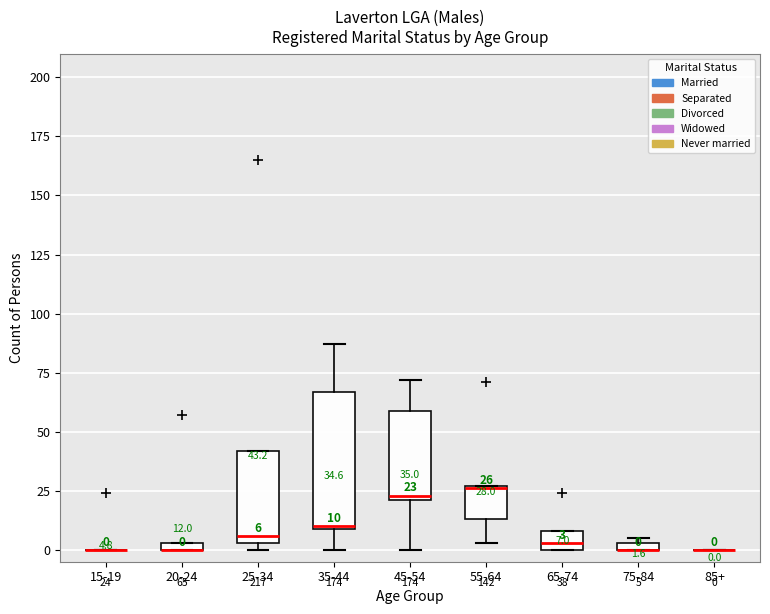

Comparing the boxes themselves (not the whiskers), which one is the tallest?

35-44